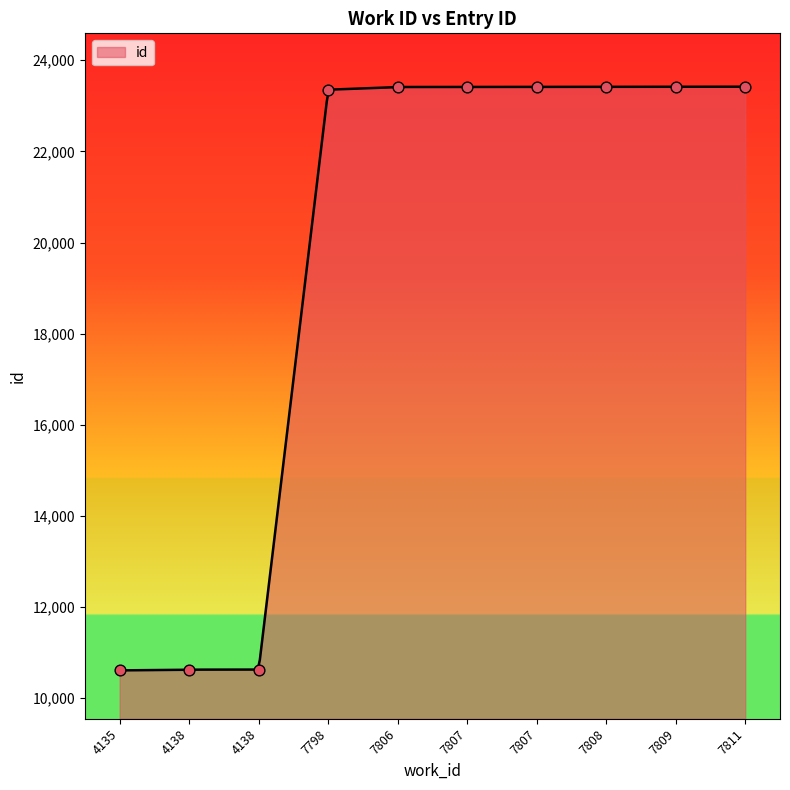

Approximately how many times larger is the value at 4135 compared to 7798?

0.5